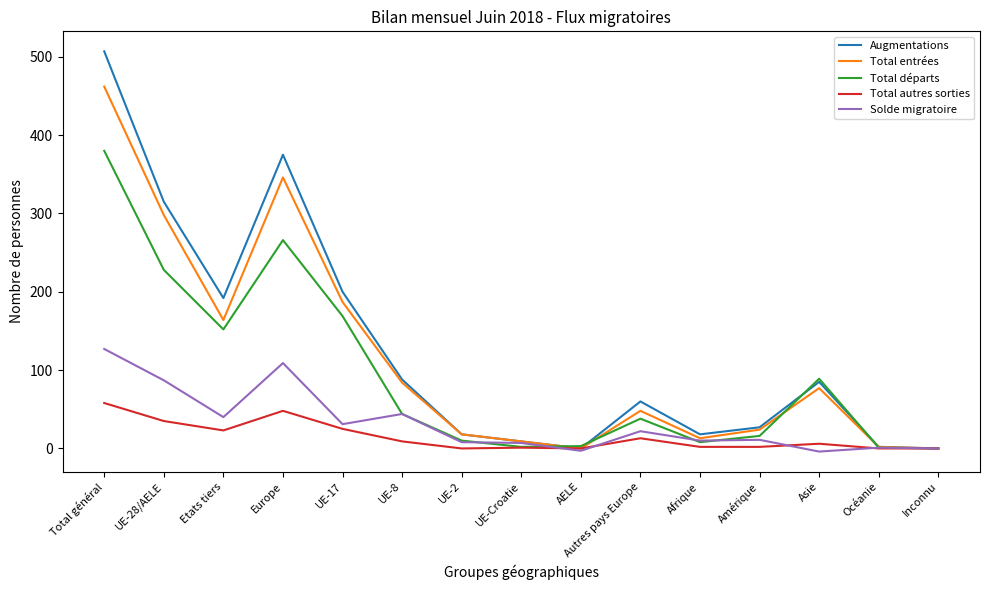

At which category is the sum across all series the highest?

Total général